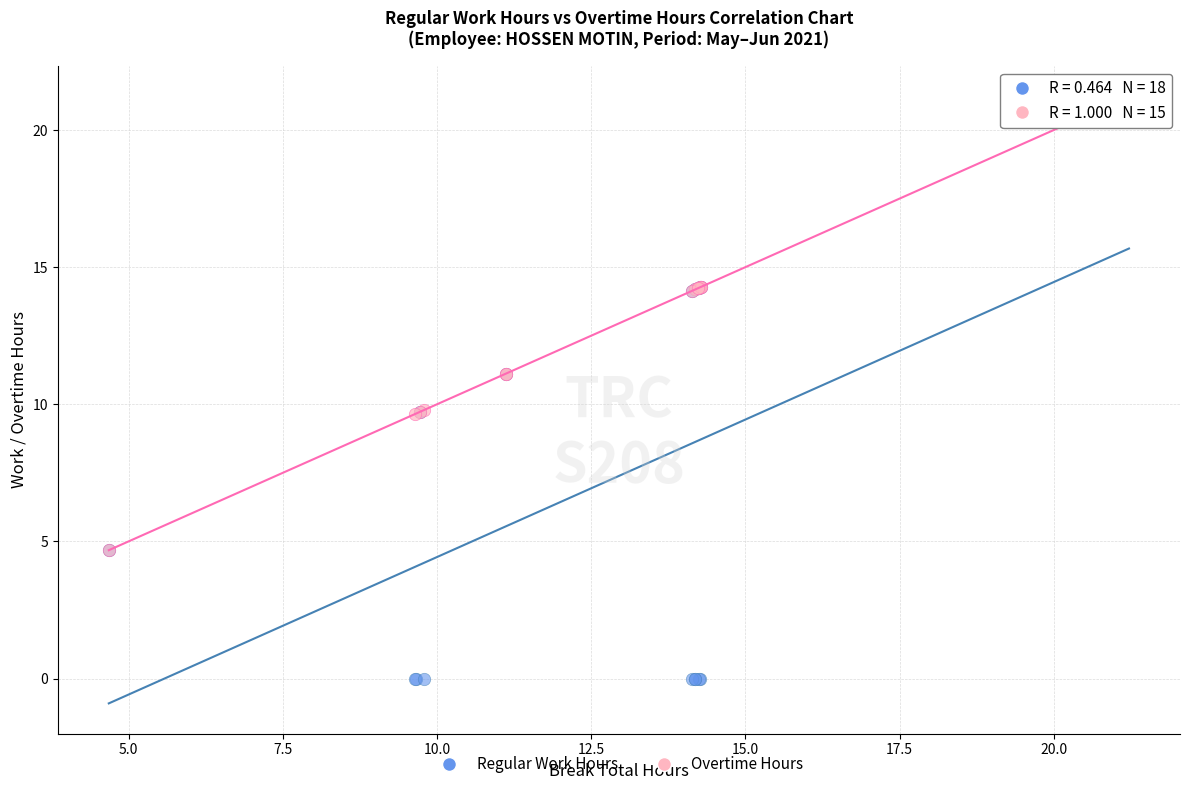

Which series reaches the minimum Y coordinate?

Regular Work Hours